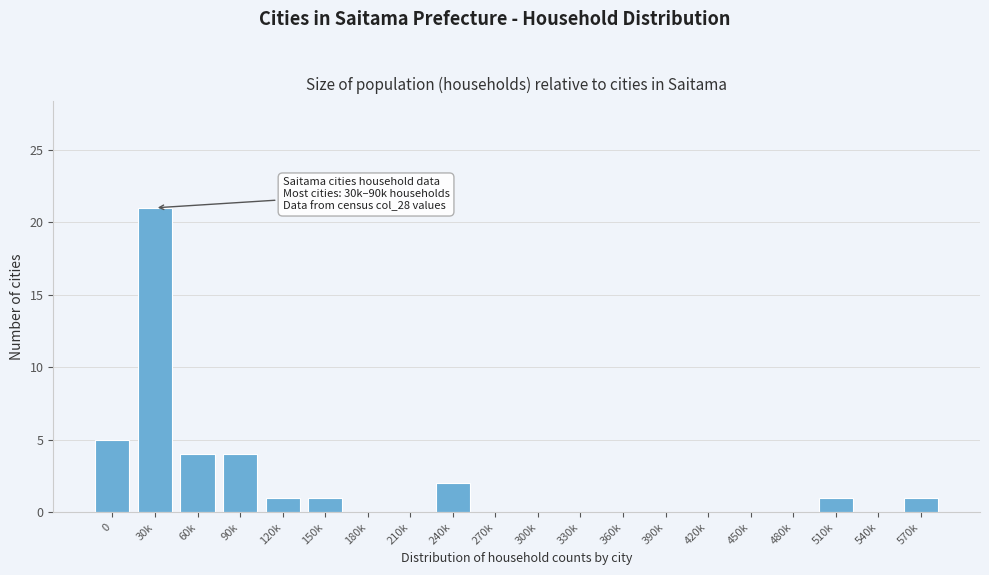

Reading left to right, list all the values displayed in this chart.

0=5	30k=21	60k=4	90k=4	120k=1	150k=1	180k=0	210k=0	240k=2	270k=0	300k=0	330k=0	360k=0	390k=0	420k=0	450k=0	480k=0	510k=1	540k=0	570k=1